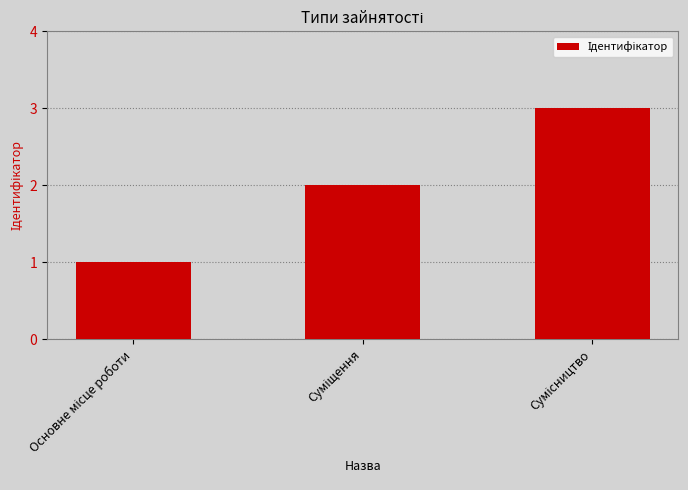

Are the bars grouped side by side (vs. stacked)?

No